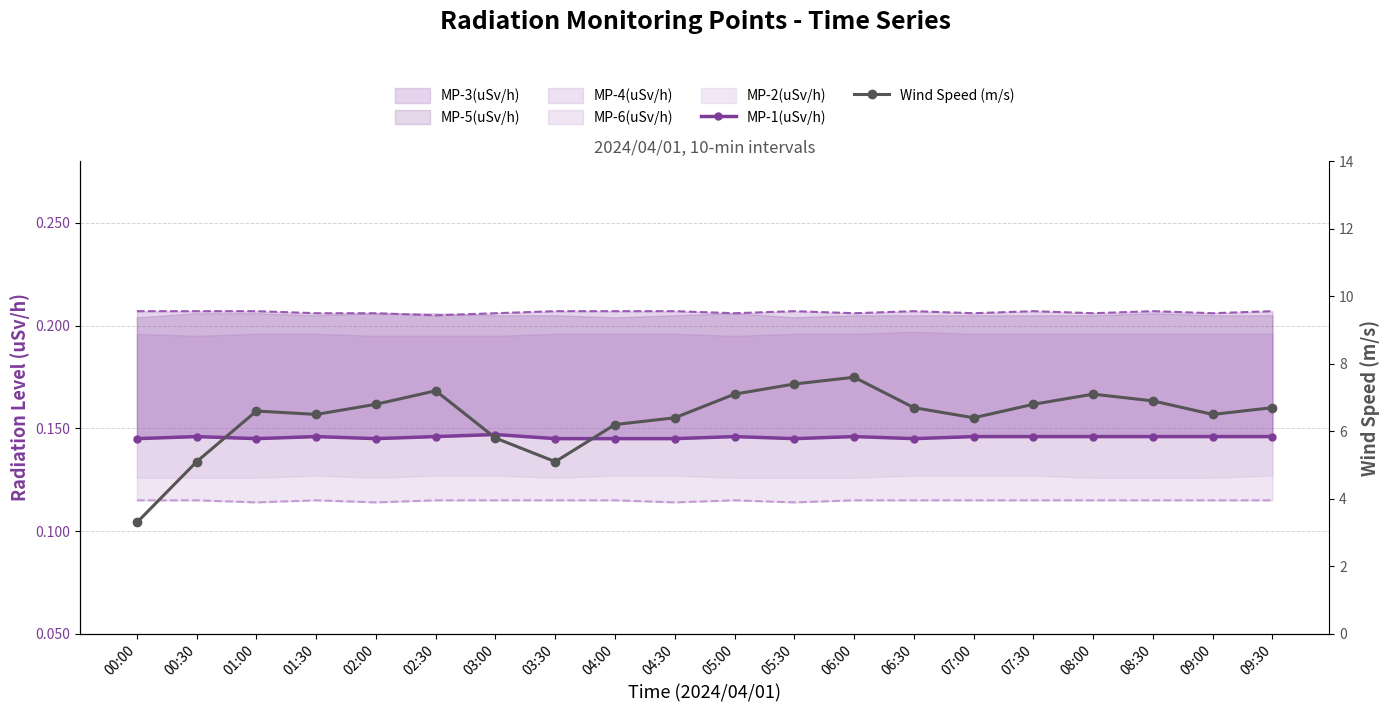

What is the label of the 18th point from the left?

08:30